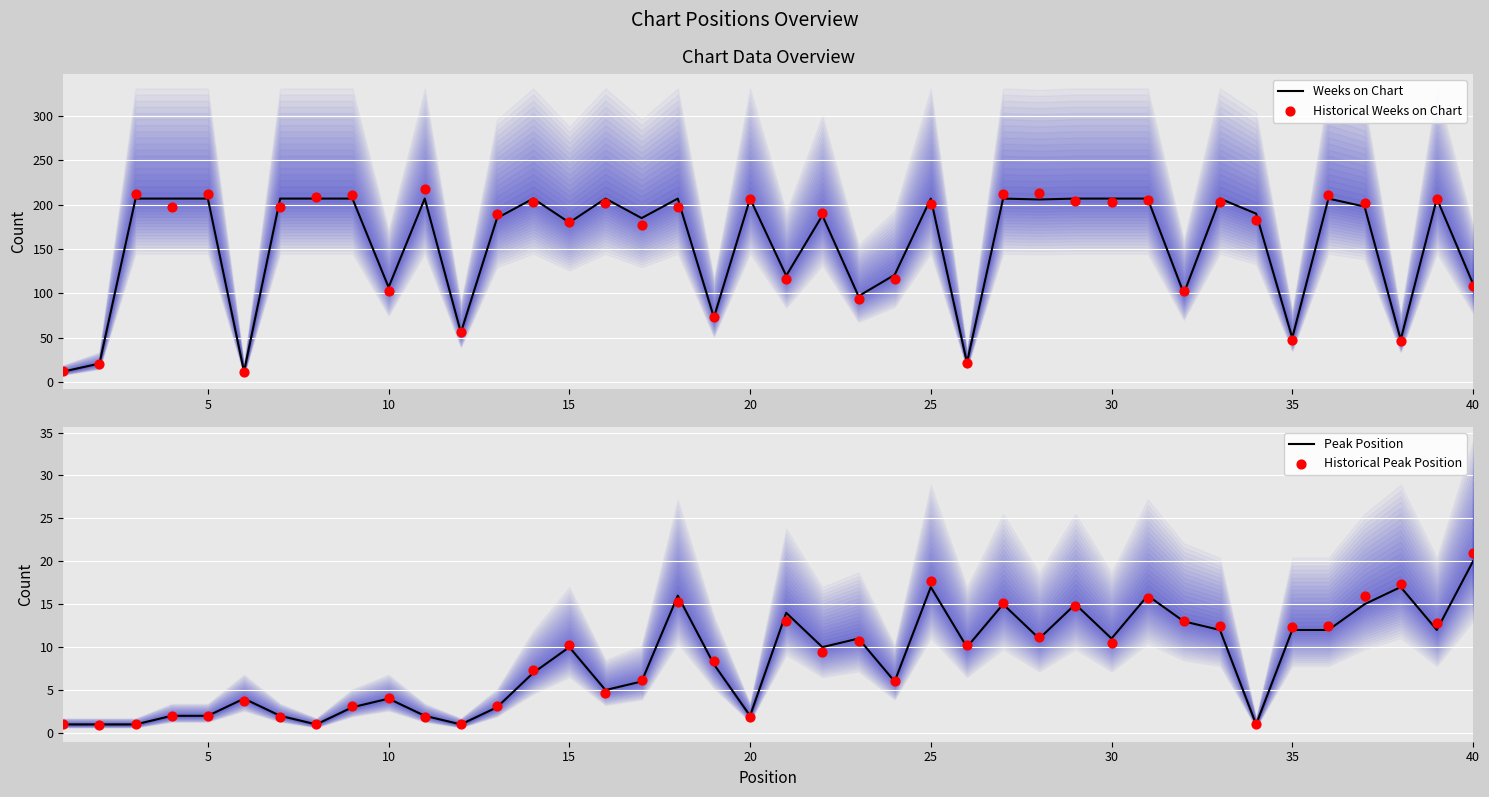

At how many categories does at least one series exceed 154?

26